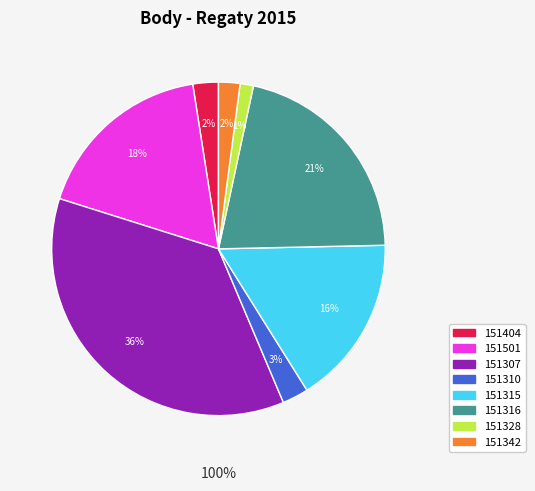

To the nearest percent, what portion does 151501 represent?

18%